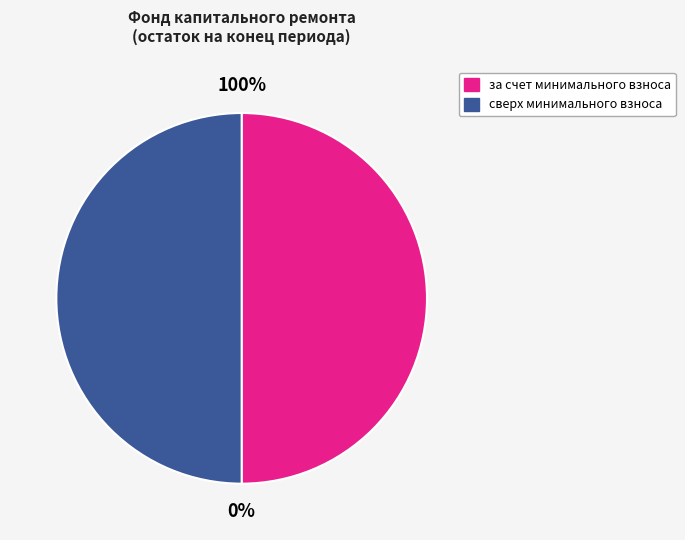

What is the majority slice?

за счет минимального взноса